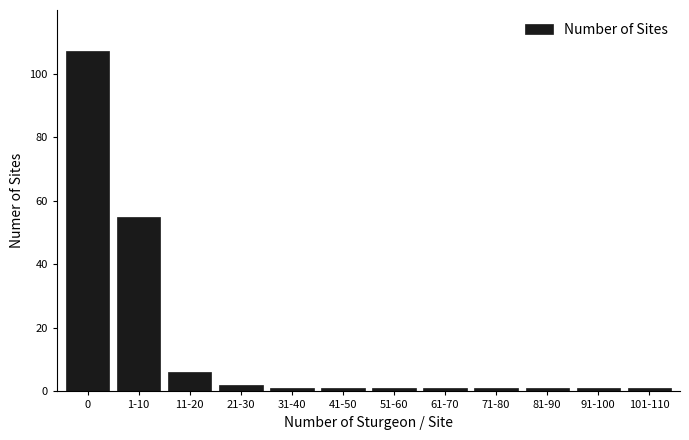

Reading left to right, transcribe all the data shown in this chart.

0=107	1-10=55	11-20=6	21-30=2	31-40=1	41-50=1	51-60=1	61-70=1	71-80=1	81-90=1	91-100=1	101-110=1